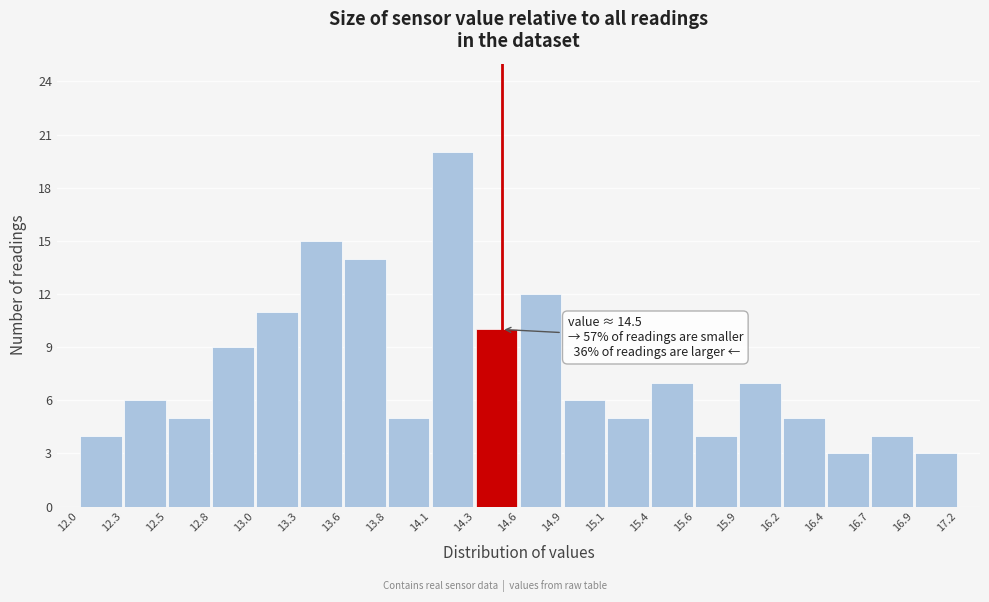

Over which range of the x-axis is the bar tallest?

14.1 to 14.3